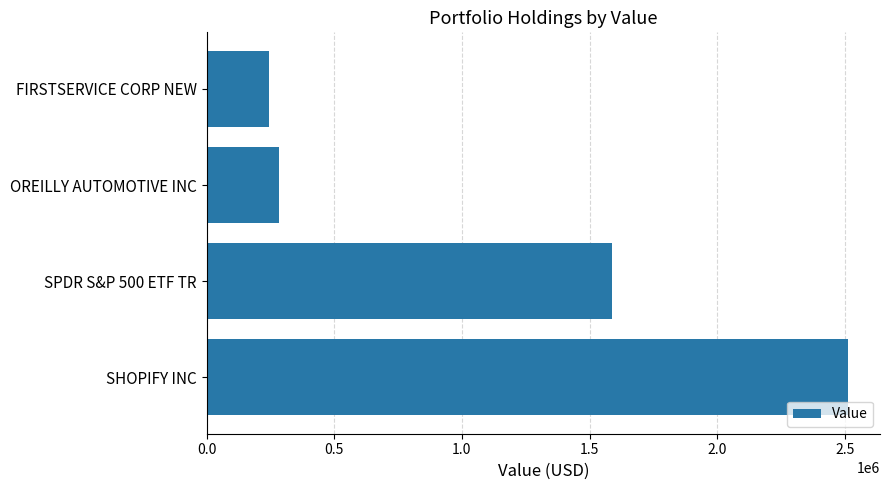

The value at SHOPIFY INC is 2512000. True or false?

True